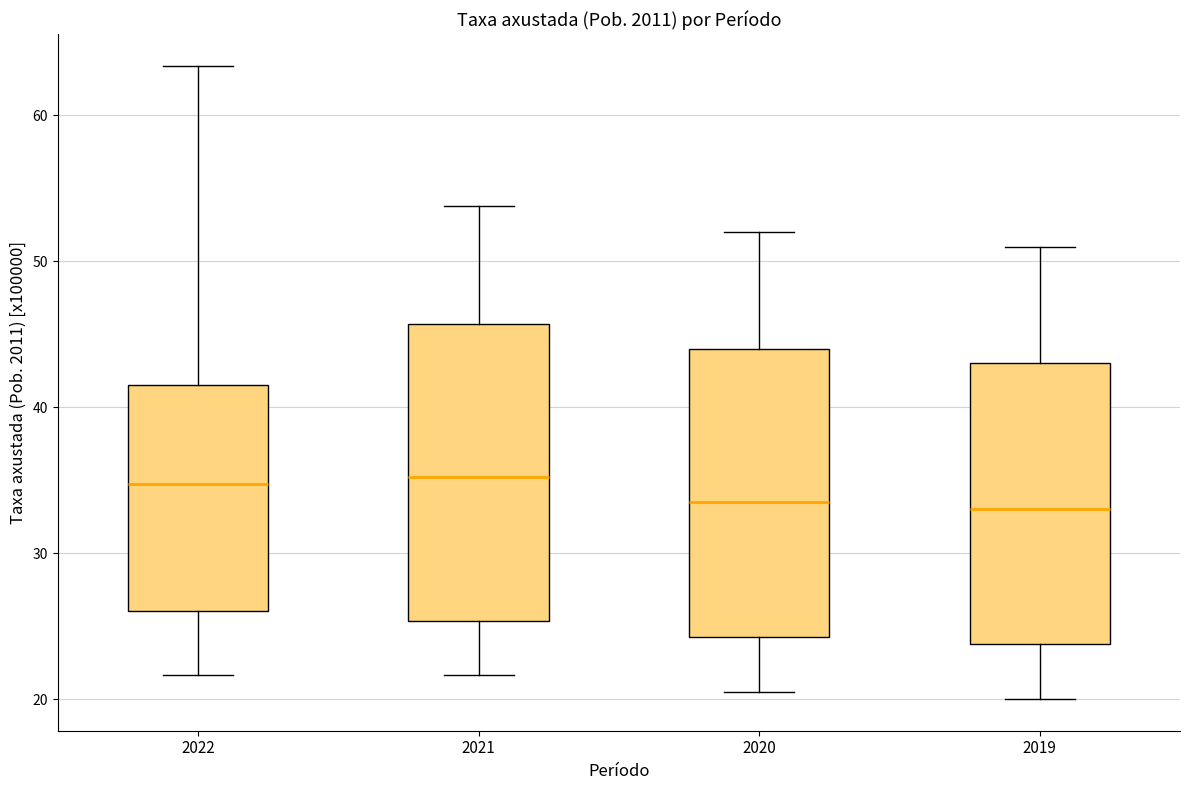

Reading left to right, transcribe this box plot: for each box, give where its median line is, the range the box spans, and where its two whiskers end, as read against the y-axis. The values are not printed on the chart, so give them approximately, as read against the axis.

2022: median 35, box 26 to 42, whiskers 22 to 63
2021: median 35, box 25 to 46, whiskers 22 to 54
2020: median 34, box 24 to 44, whiskers 21 to 52
2019: median 33, box 24 to 43, whiskers 20 to 51